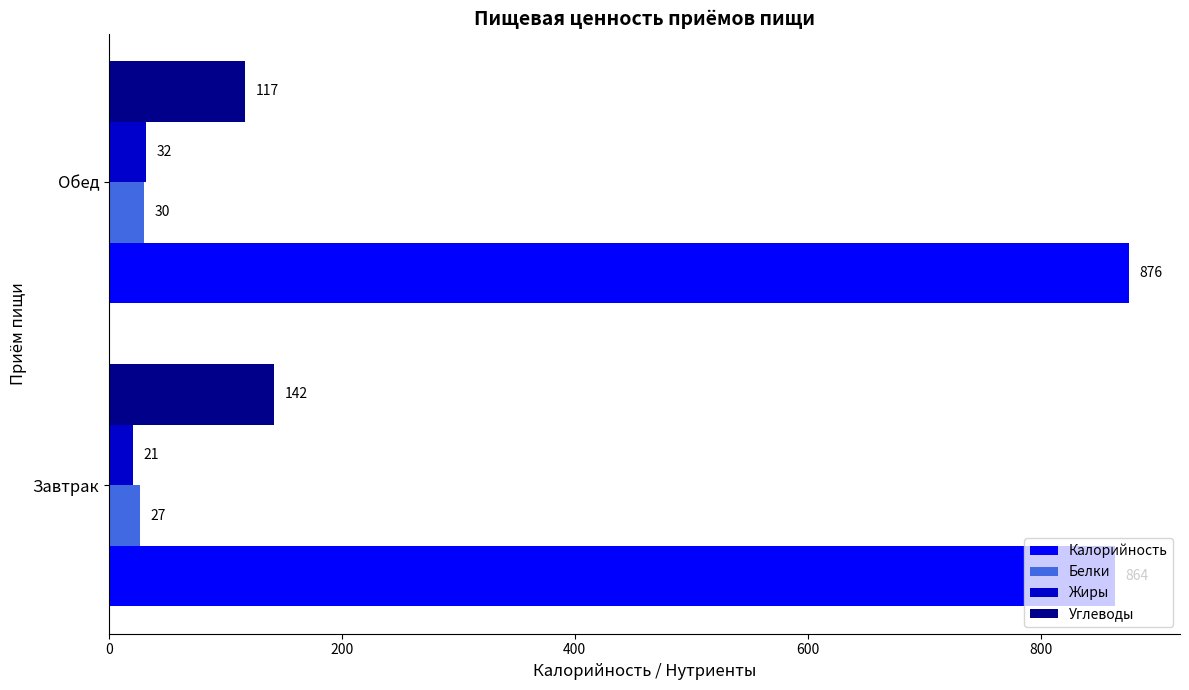

What is the maximum value for Углеводы?

142